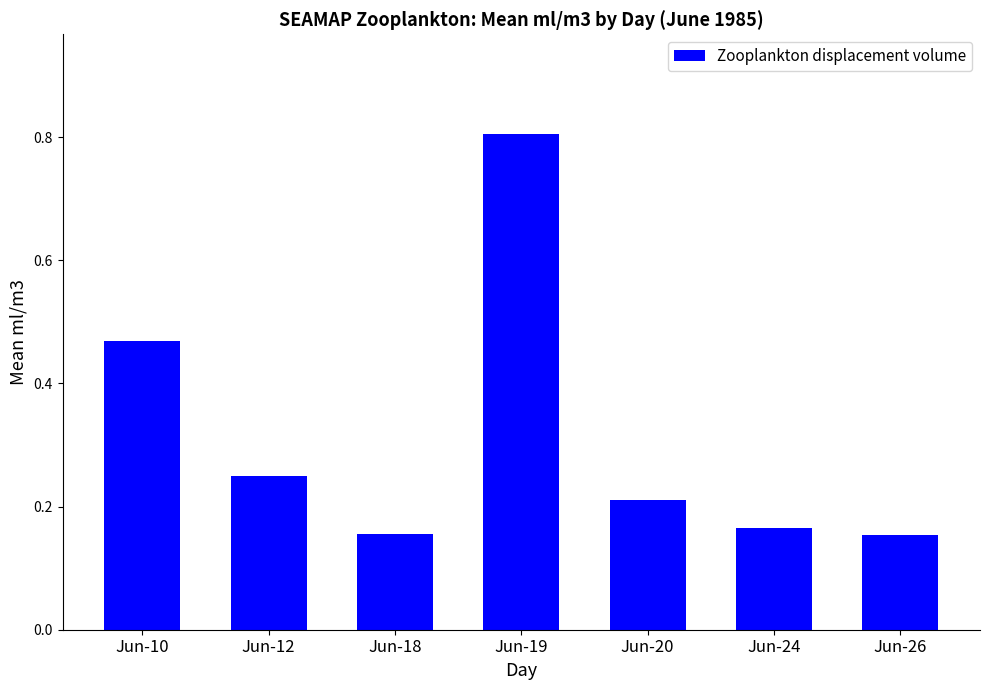

What is the average value?

0.3